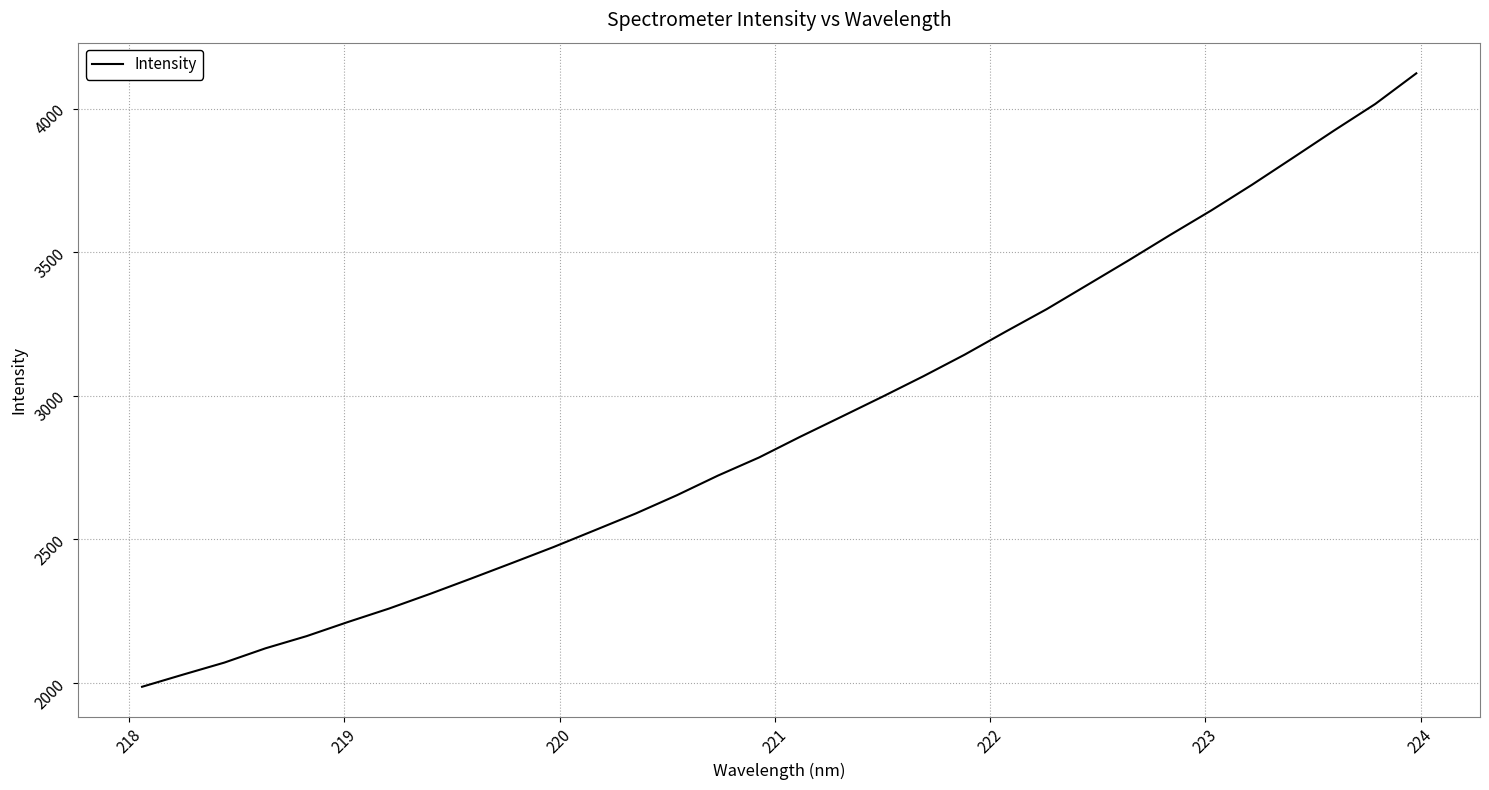

What is the difference between the maximum and minimum values?

2135.7